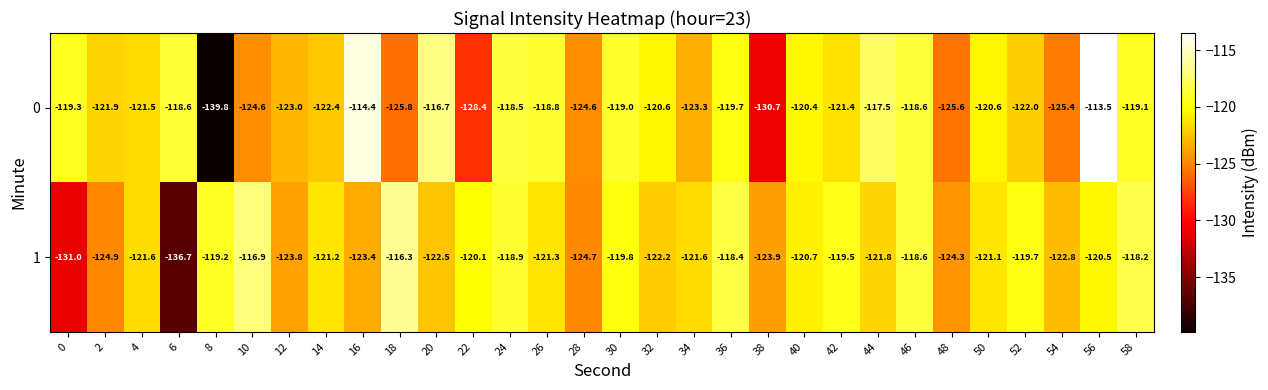

Which series changed the most between 34 and 50?

0